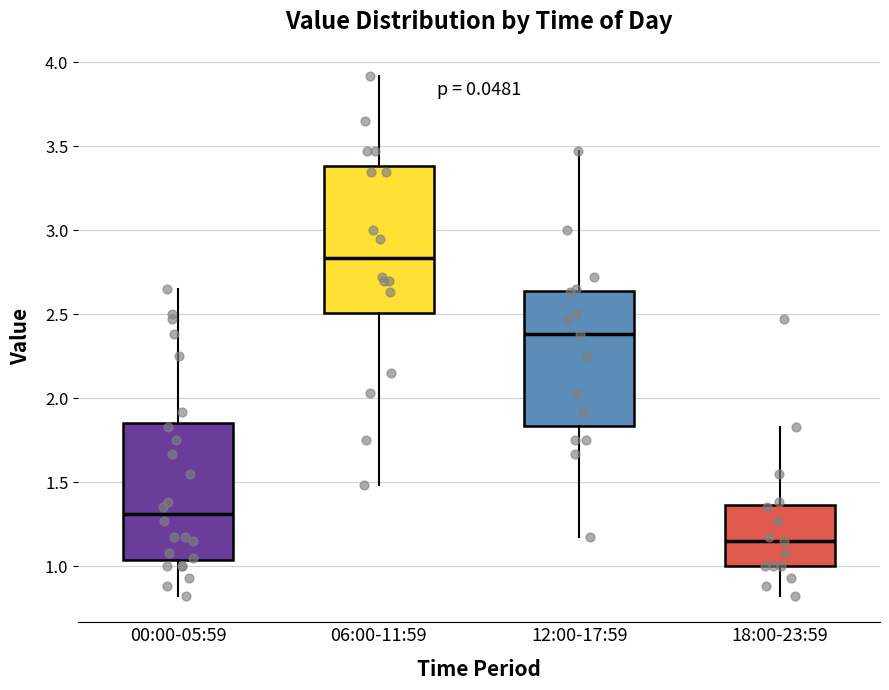

Reading left to right, transcribe this box plot: for each box, give where its median line is, the range the box spans, and where its two whiskers end, as read against the y-axis. The values are not printed on the chart, so give them approximately, as read against the axis.

00:00-05:59: median 1.30, box 1.05 to 1.85, whiskers 0.80 to 2.65
06:00-11:59: median 2.85, box 2.50 to 3.40, whiskers 1.50 to 3.90
12:00-17:59: median 2.40, box 1.85 to 2.65, whiskers 1.15 to 3.45
18:00-23:59: median 1.15, box 1.00 to 1.35, whiskers 0.80 to 1.85